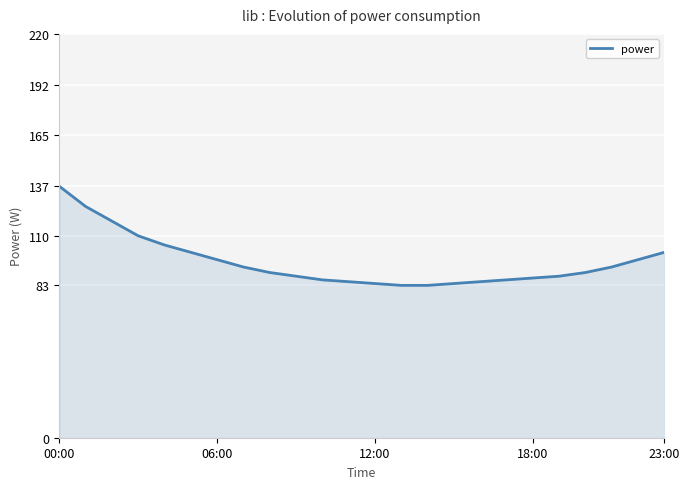

What is the difference between the maximum and minimum values?

54